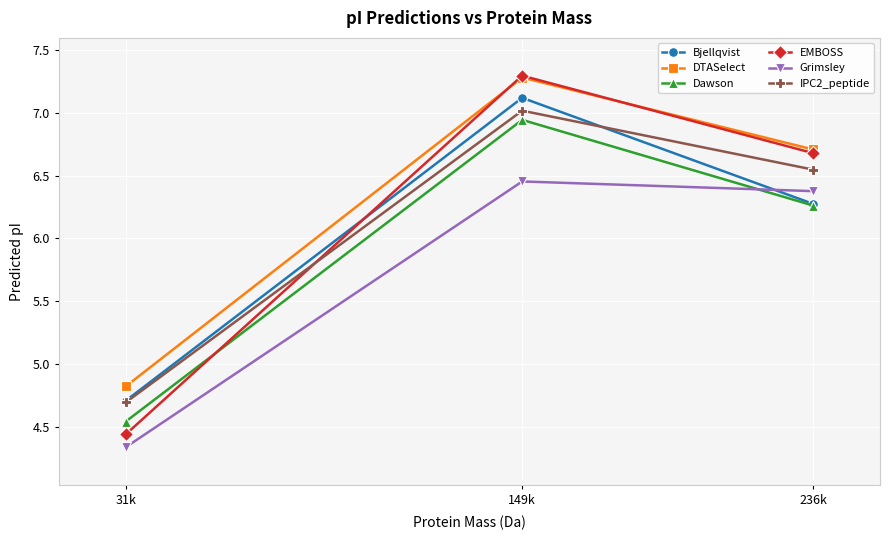

What is the sum of the DTASelect values at 236k and 149k?

14.0